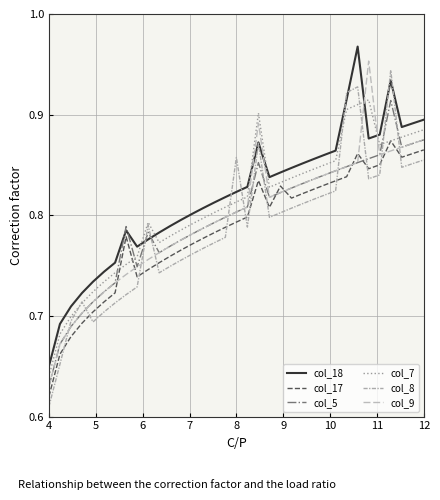

Does the chart have visible grid lines?

Yes